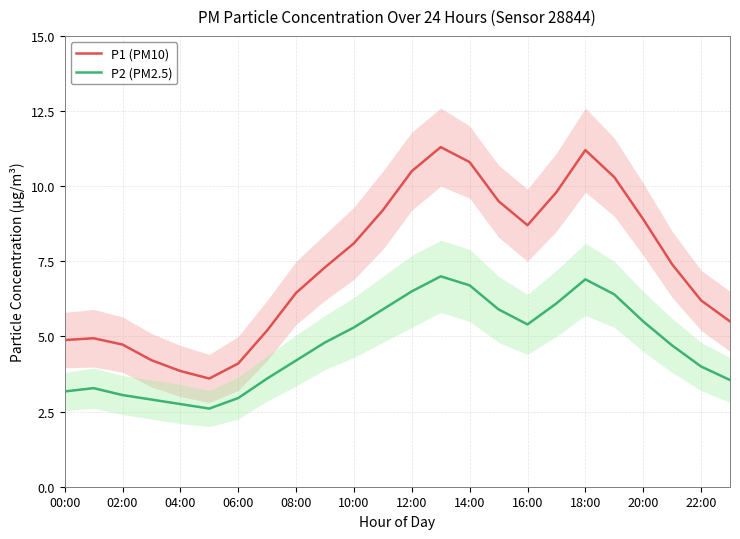

Count the number of categories in the chart.

24